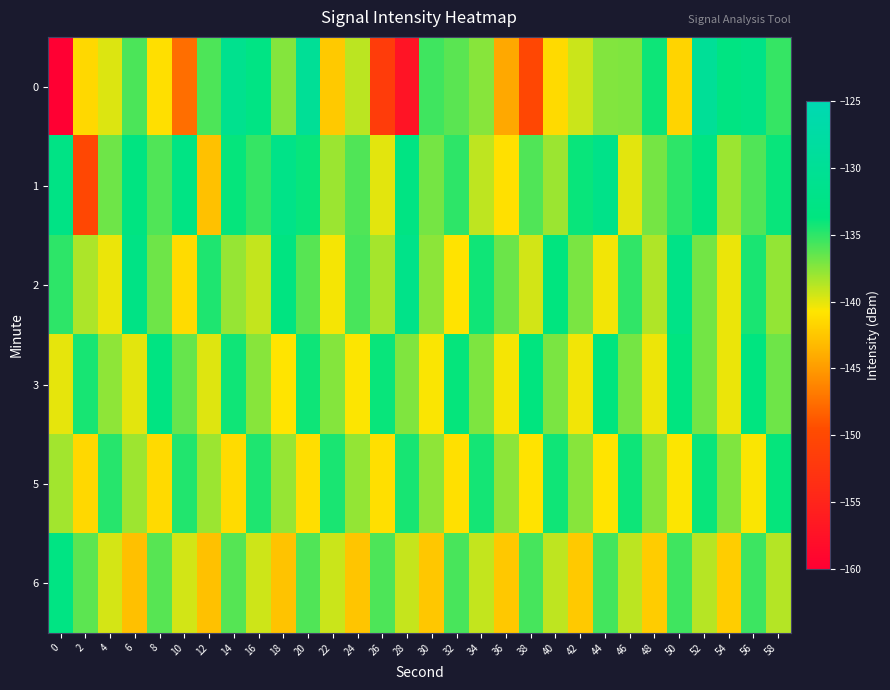

What is the maximum value shown in the chart?

-129.6